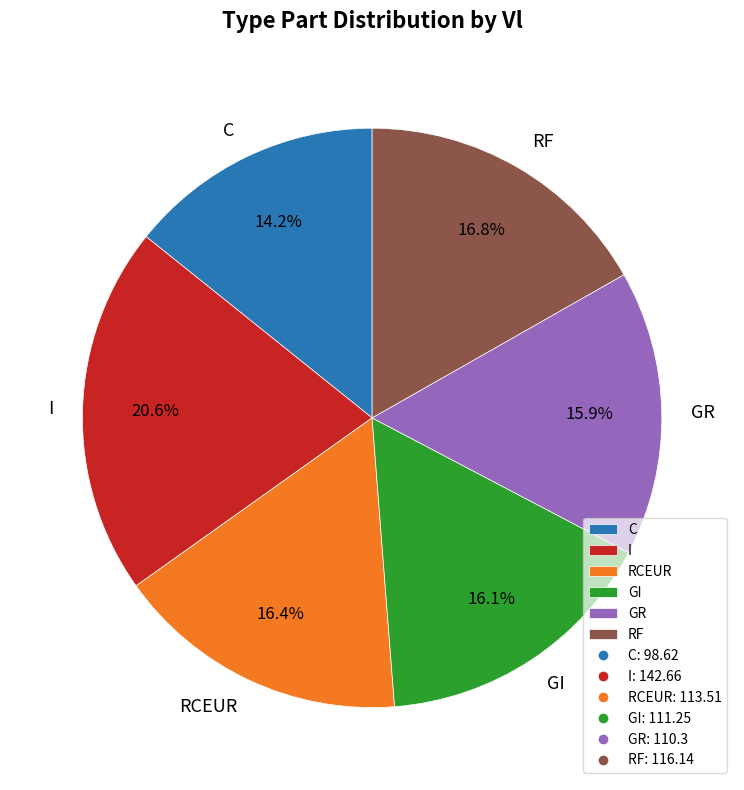

To the nearest percent, what is the combined percentage of RCEUR and GR?

32%